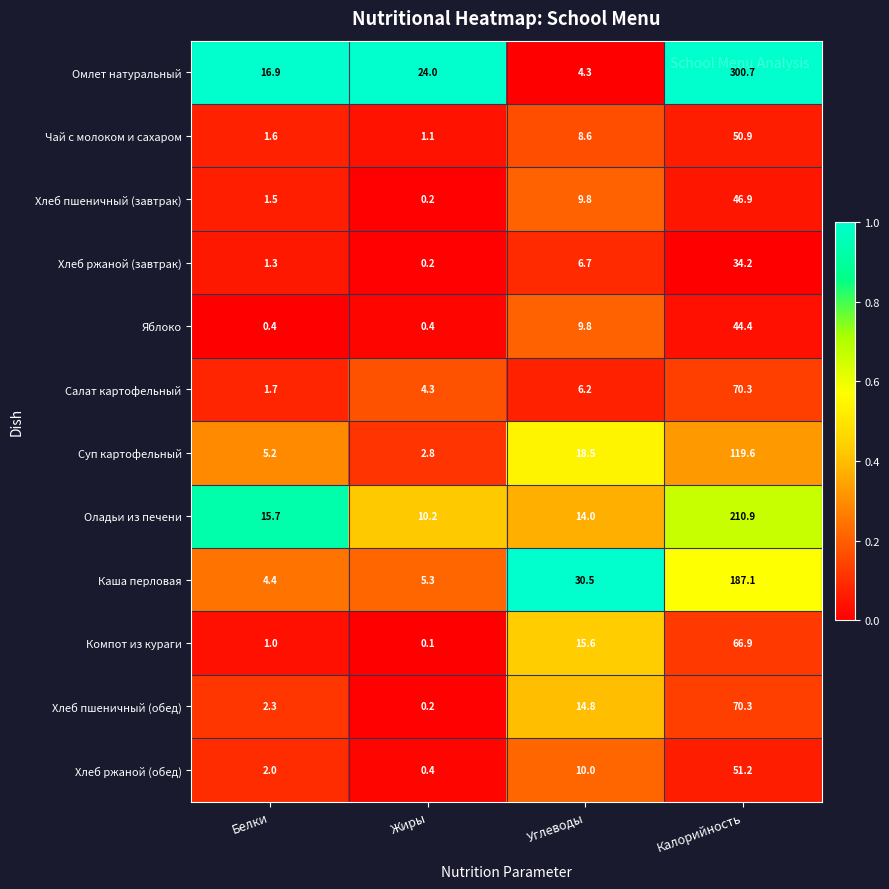

Which label corresponds to the largest value in the chart?

Калорийность